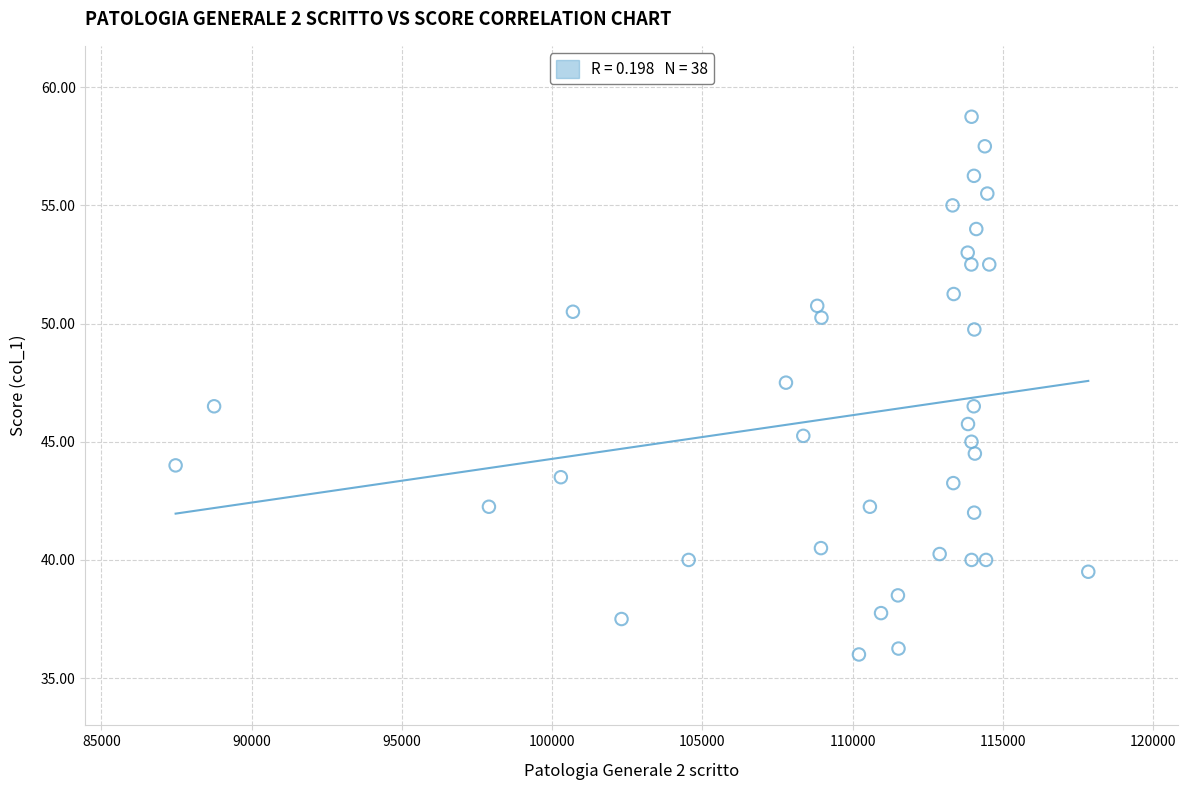

How many data points are displayed?

38